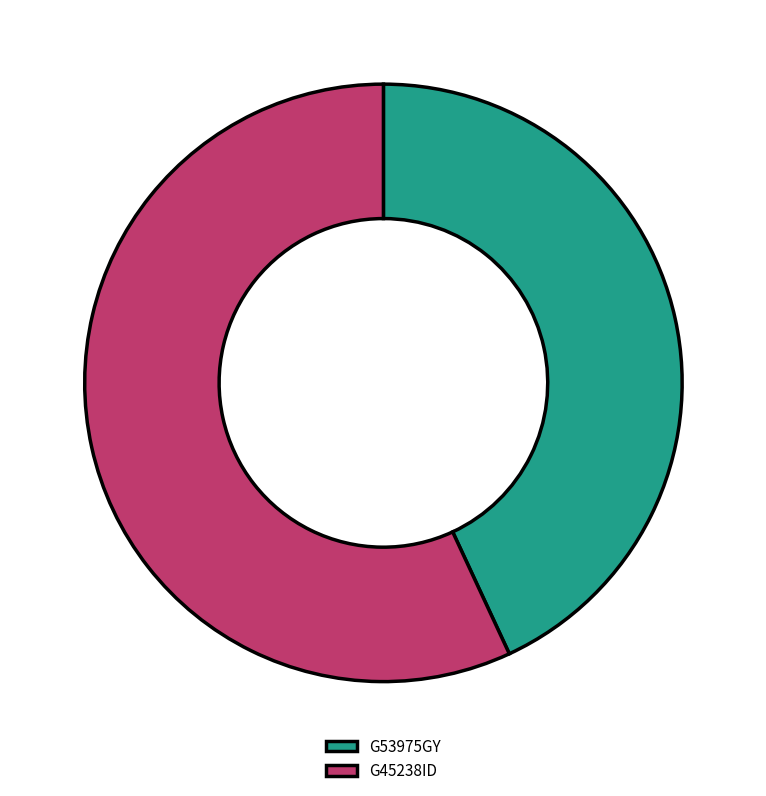

Count the number of slices in the pie.

2